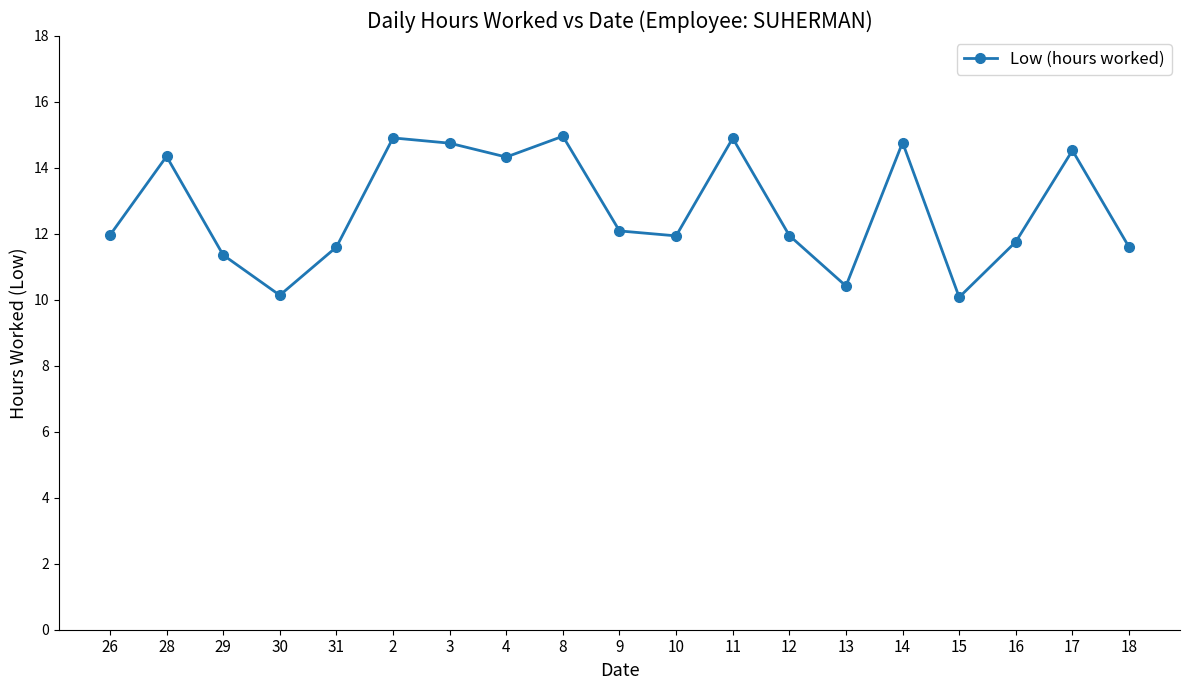

What is the difference between the maximum and second lowest values?

4.8